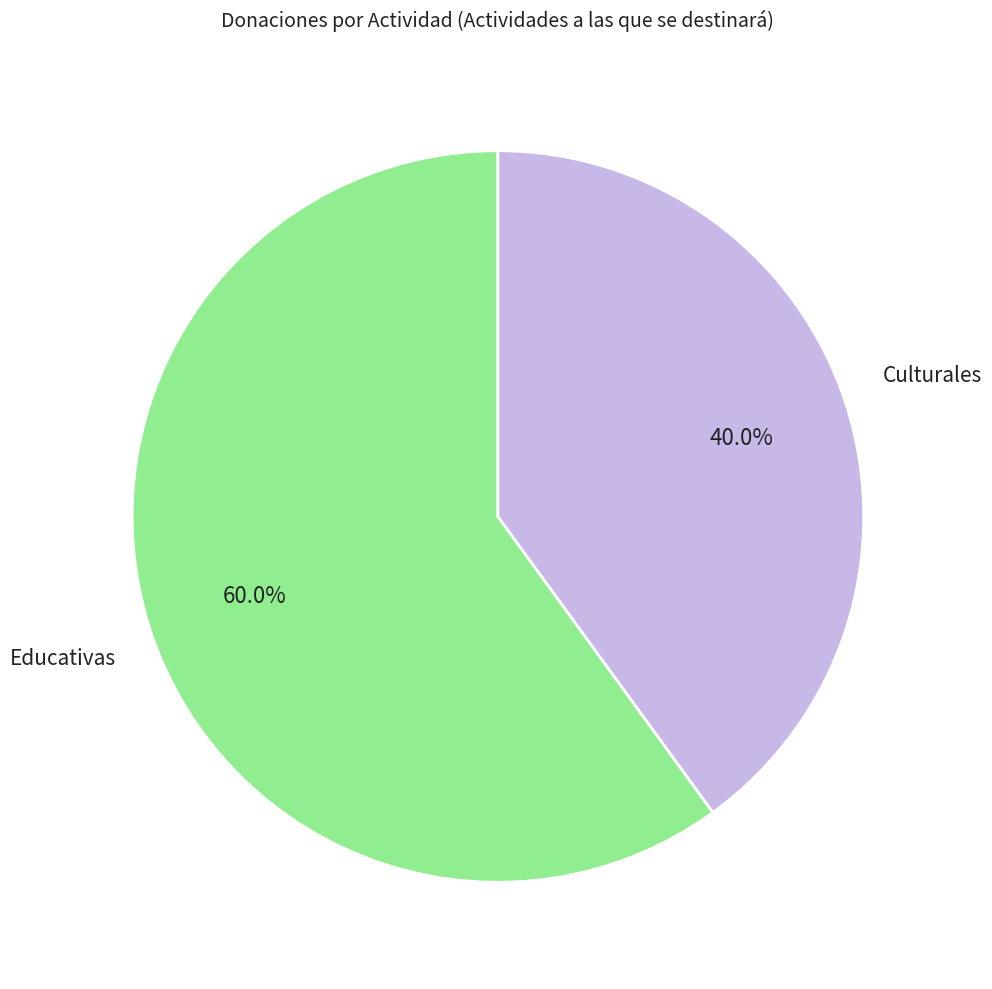

Is there any slice that represents more than half of the pie?

Yes